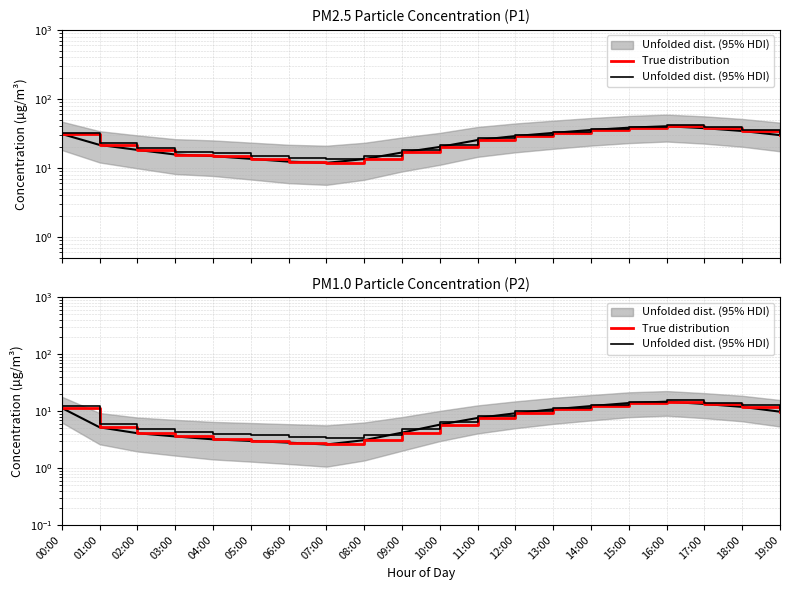

What is the minimum value for Unfolded dist. (95% HDI)?

3.3